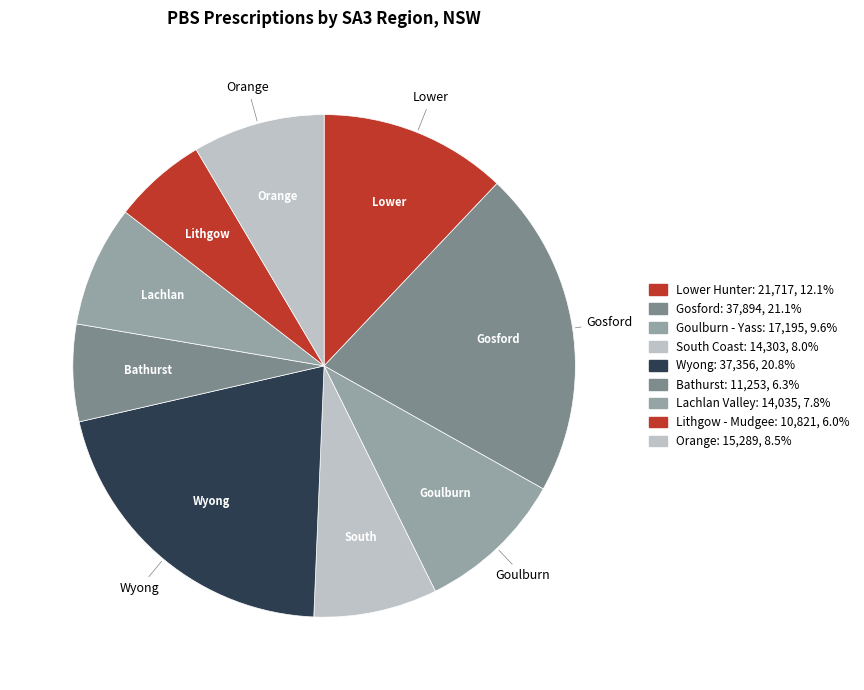

Does Bathurst account for over 50% of the chart?

No